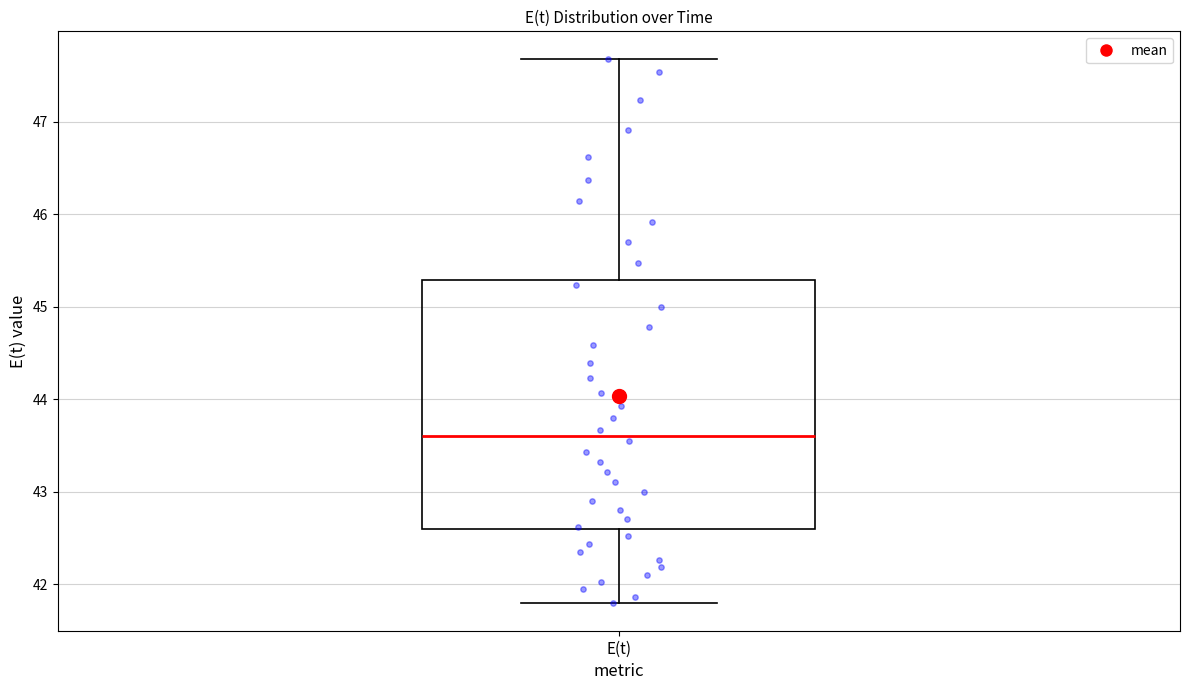

Transcribe this box plot: give where the median line is, the range the box spans, and where the two whiskers end, as read against the y-axis. The values are not printed on the chart, so give them approximately, as read against the axis.

median 43.6, box 42.6 to 45.3, whiskers 41.8 to 47.7